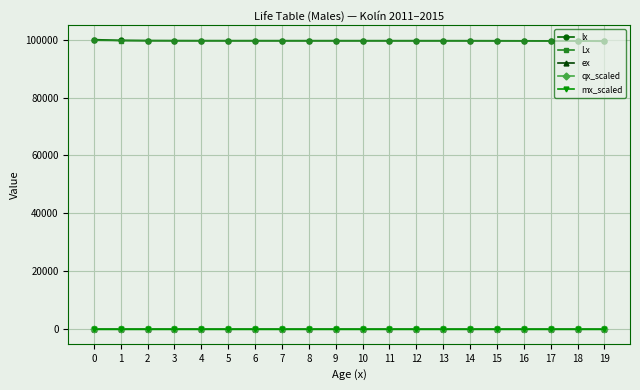

Is the value of Lx at 7 greater than the value of mx_scaled at 4?

Yes